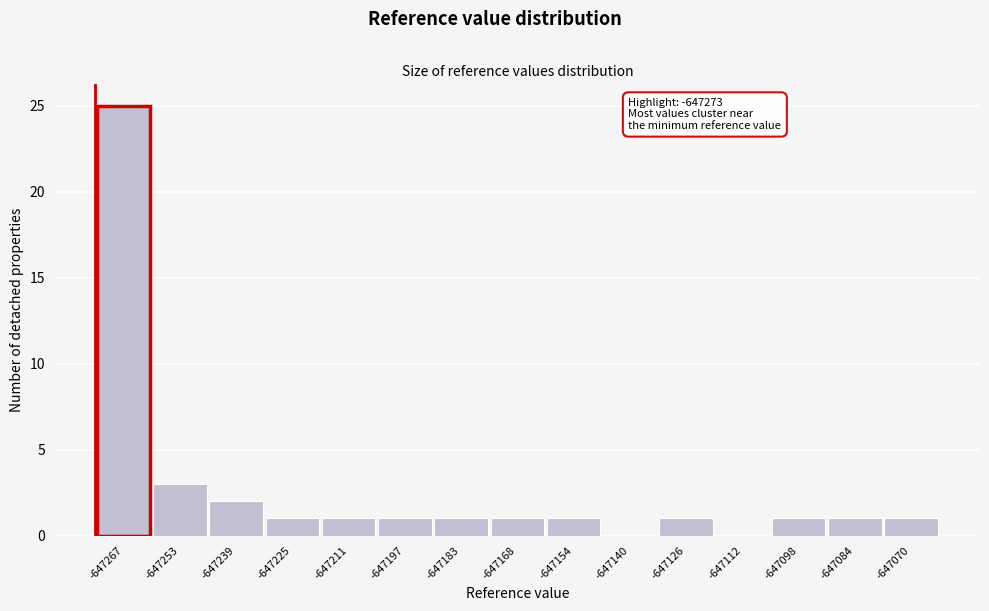

Over which range of the x-axis is the bar tallest?

-647274 to -647260